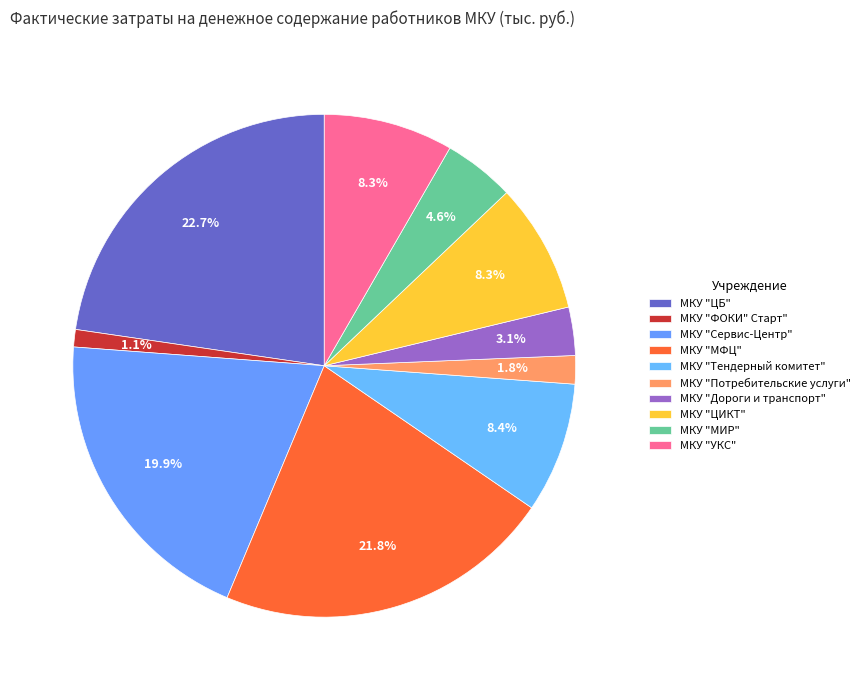

To the nearest percent, what is the difference between the largest and smallest slice percentages?

22%